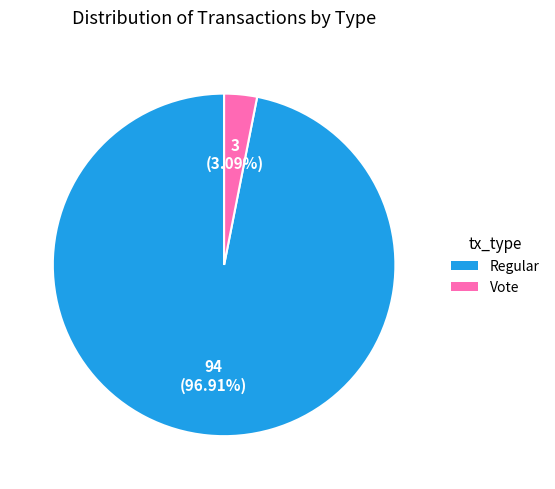

Is there any slice that represents more than half of the pie?

Yes